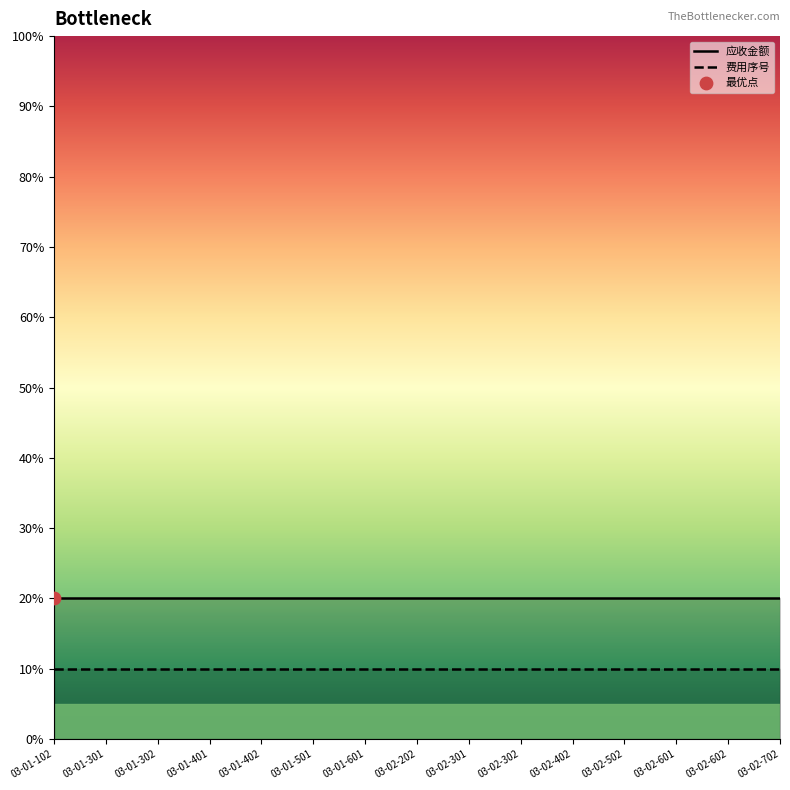

Which series reaches the minimum Y coordinate?

费用序号